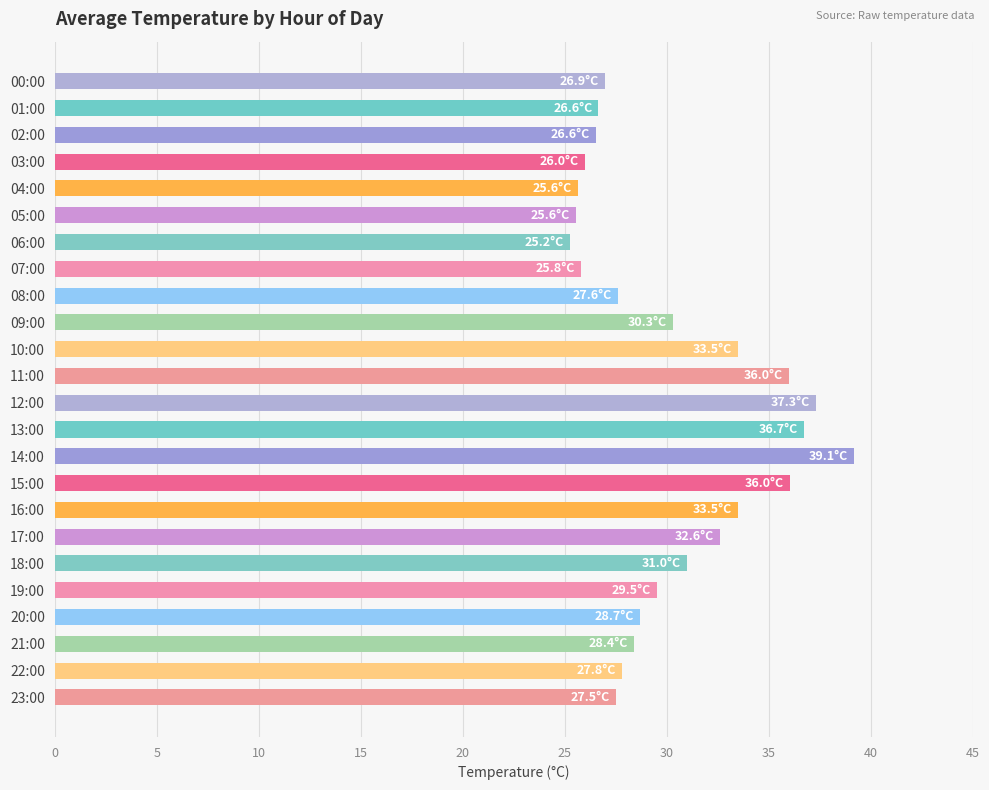

What position from the bottom is 18:00?

6